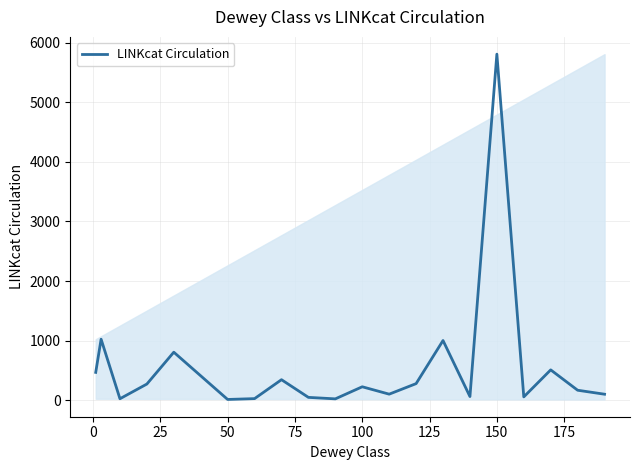

What is the difference between the maximum and minimum values?

5801